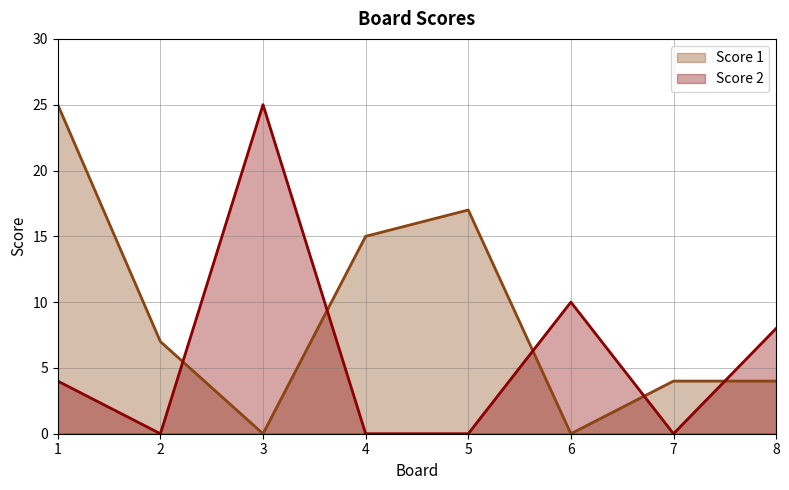

What is the sum of all Score 1 values?

72